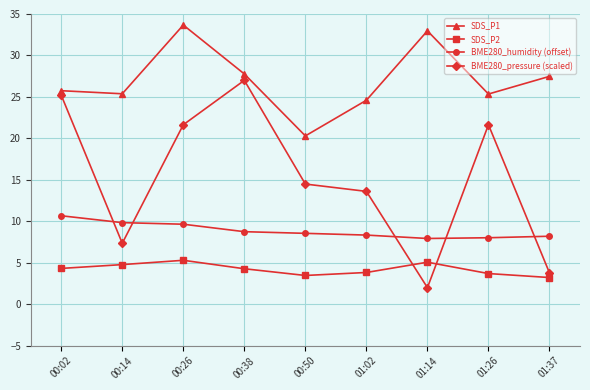

True or false: SDS_P1 and SDS_P2 intersect in this chart.

False